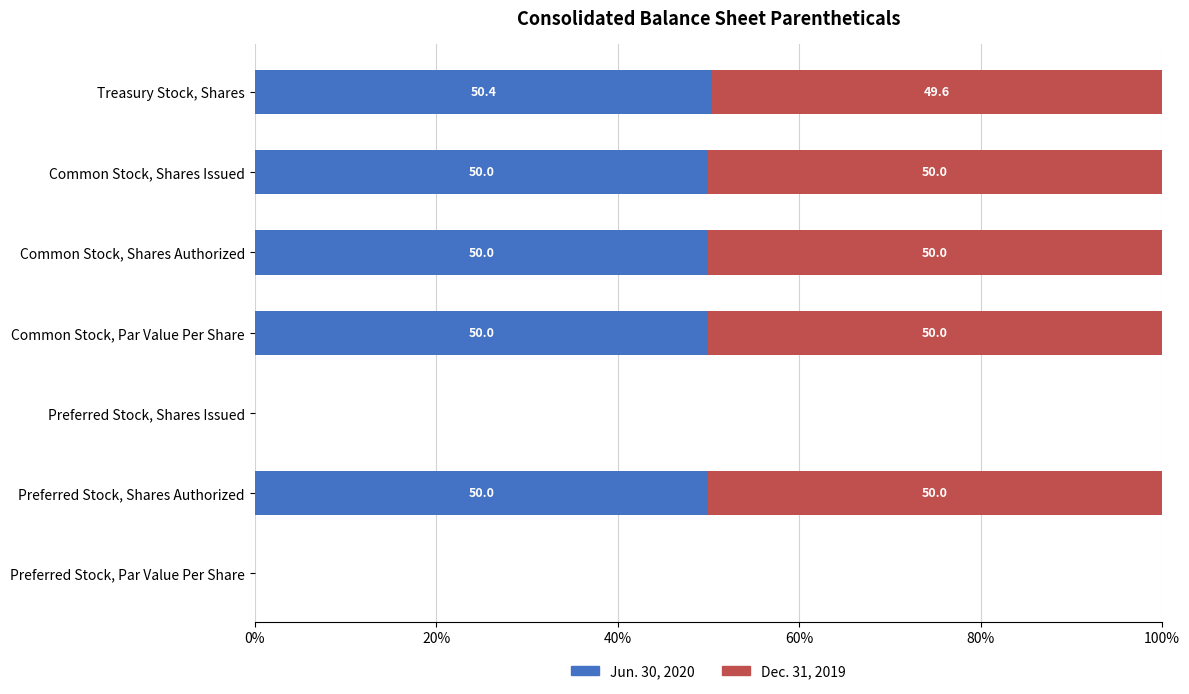

Read the Jun. 30, 2020 value at Common Stock, Shares Issued.

50.0